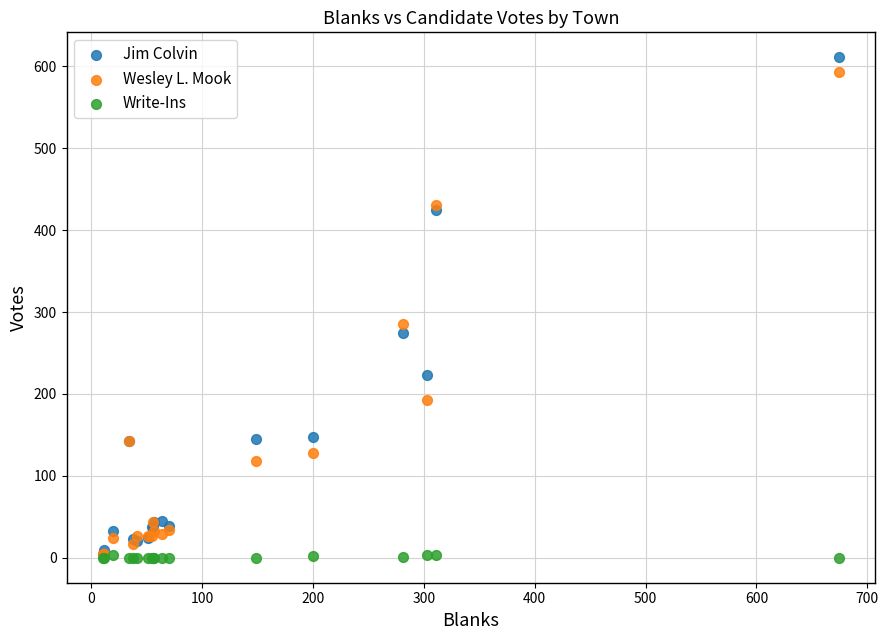

Across all series, what Y value is closest to 305?

285